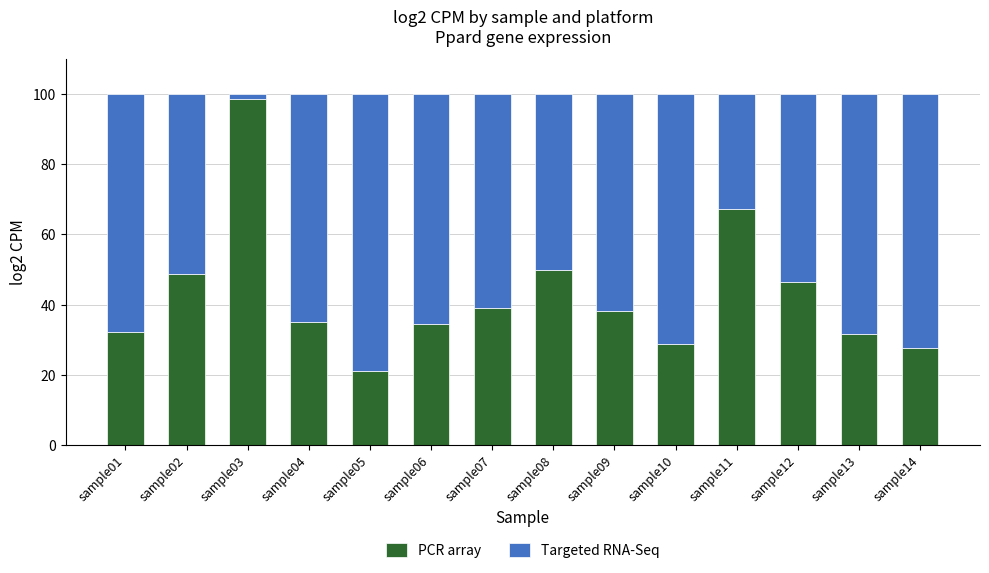

How many values in the PCR array series exceed 38?

7